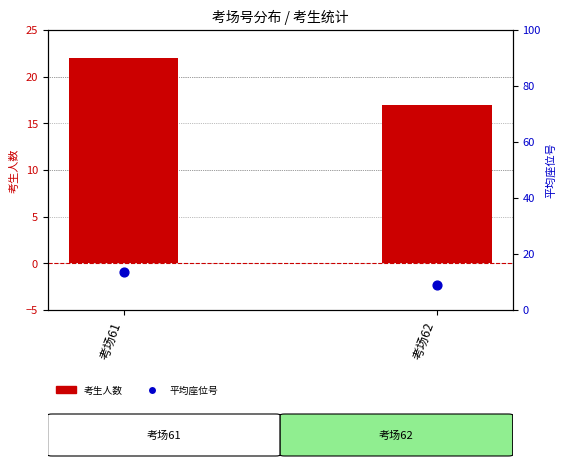

At how many categories does at least one series exceed 9?

2